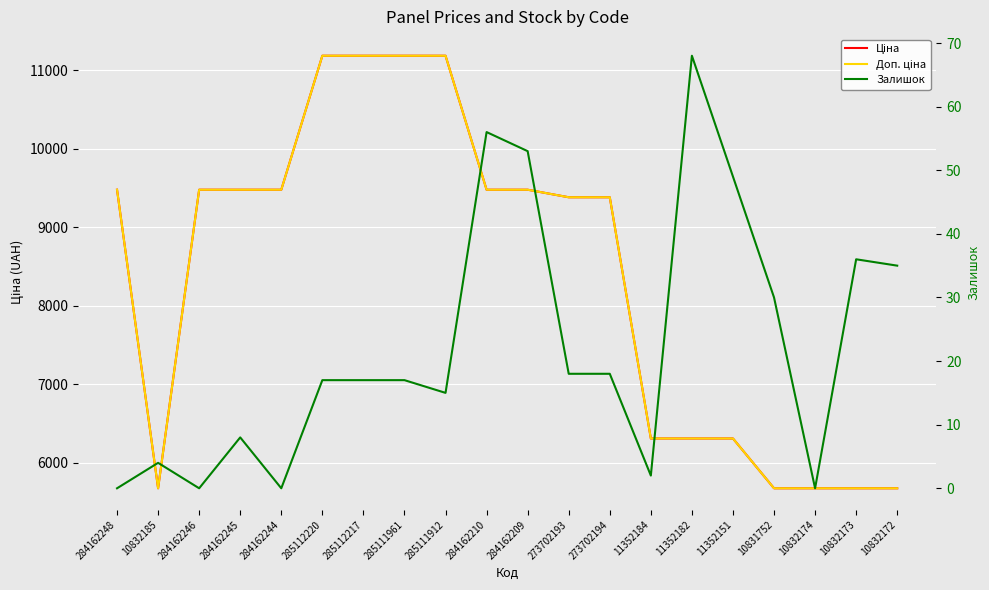

At 284162246, list the series in order from smallest to largest.

Залишок, Ціна, Доп. ціна